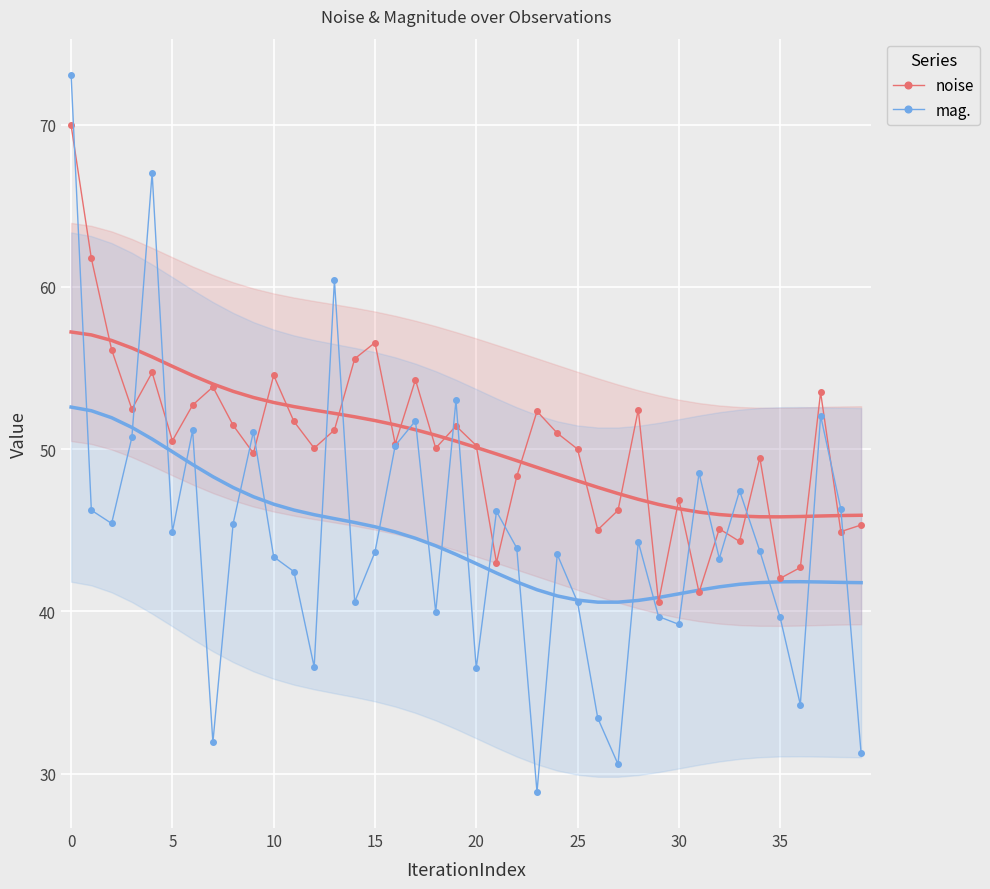

True or false: noise and mag. intersect in this chart.

True